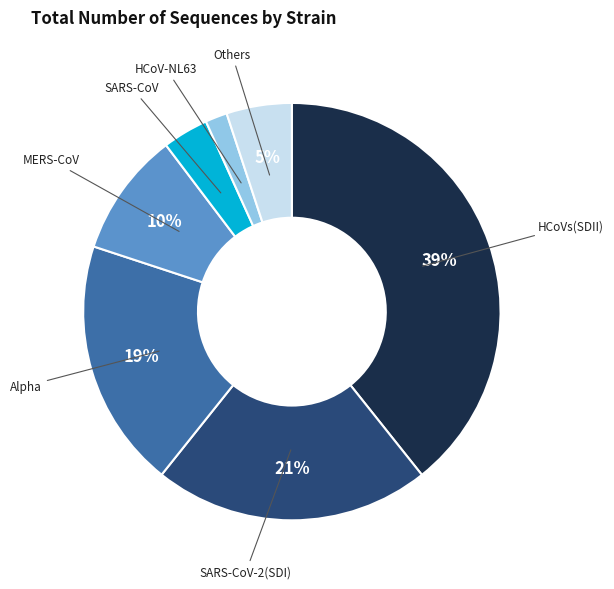

Combined, do MERS-CoV and Alpha account for over 50%?

No